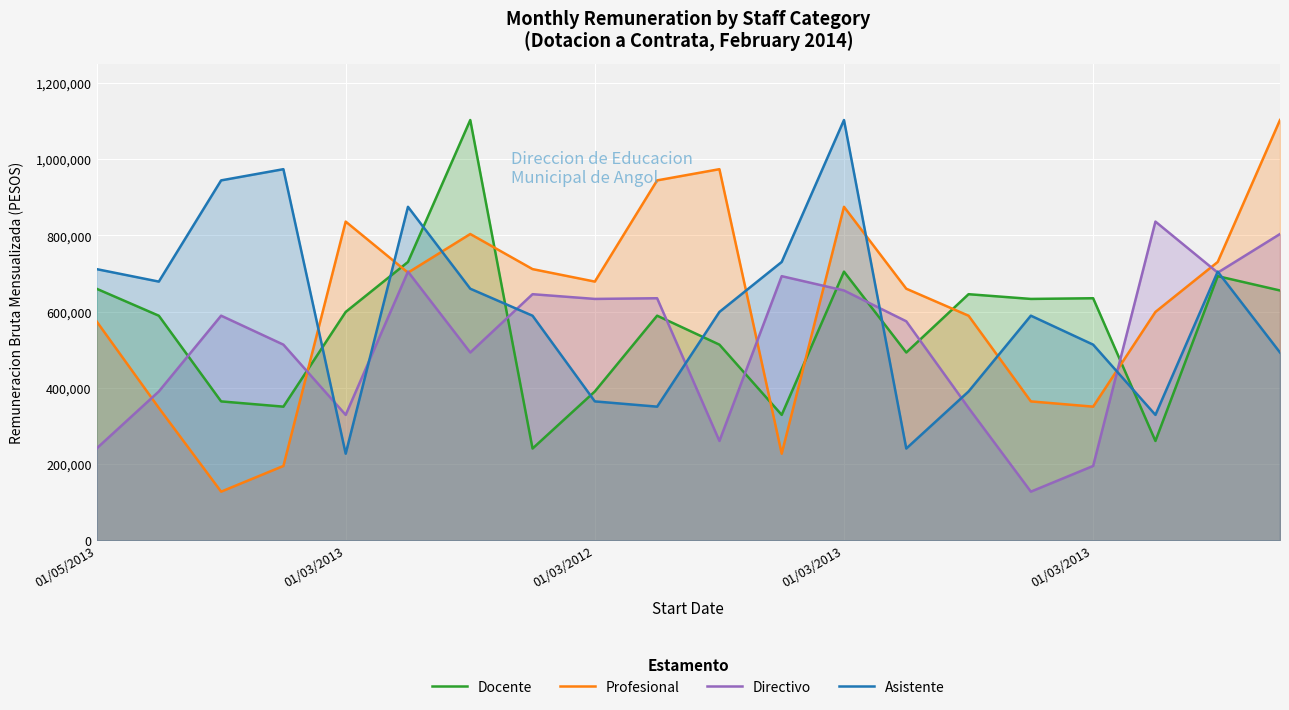

Does the chart display data point markers on the line(s)?

No